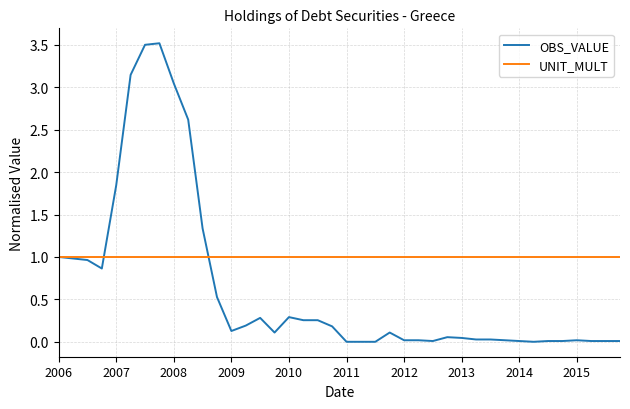

Rank the series by their maximum value, from highest to lowest.

OBS_VALUE, UNIT_MULT